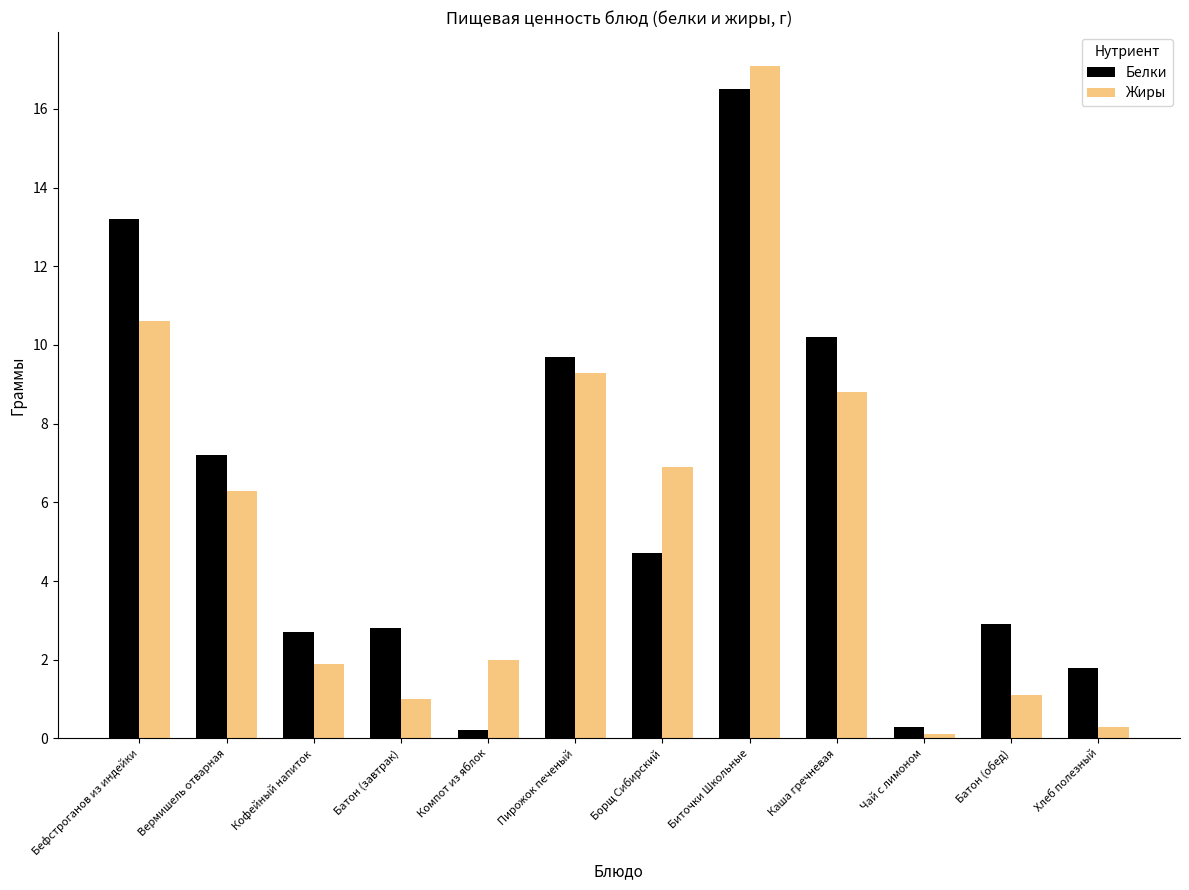

At which label does Жиры reach its peak?

Биточки Школьные